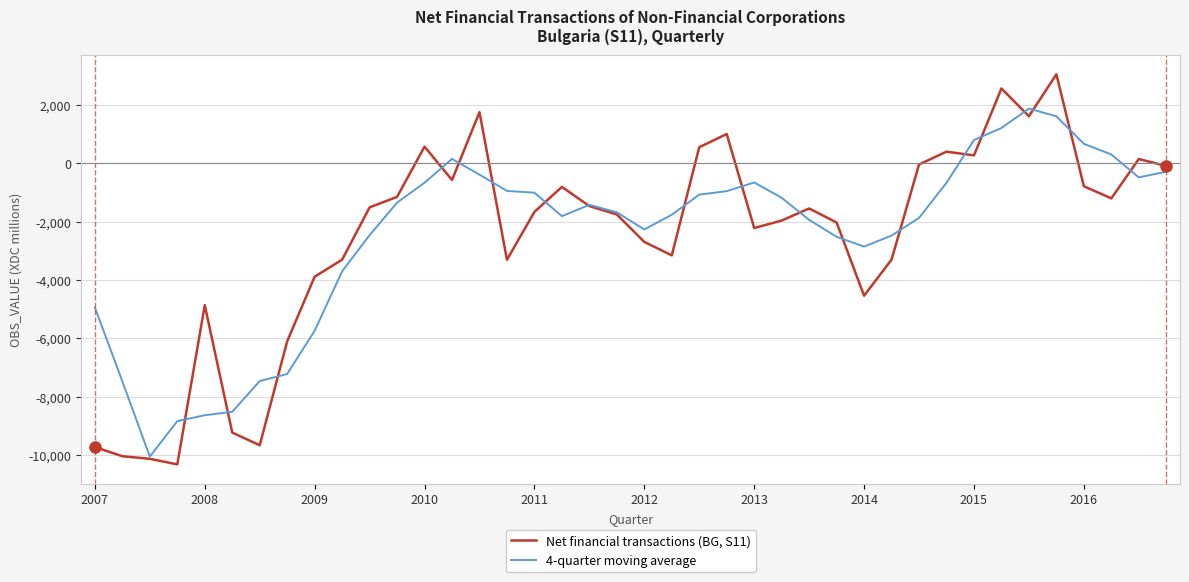

True or false: 4-quarter moving average has more than 1 interior local peaks.

True